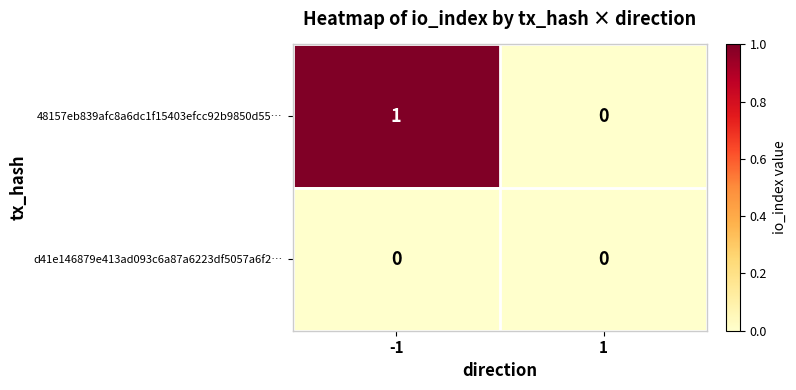

Rank the series by their average value, from highest to lowest.

48157eb839afc8a6dc1f15403efcc92b9850d55…, d41e146879e413ad093c6a87a6223df5057a6f2…